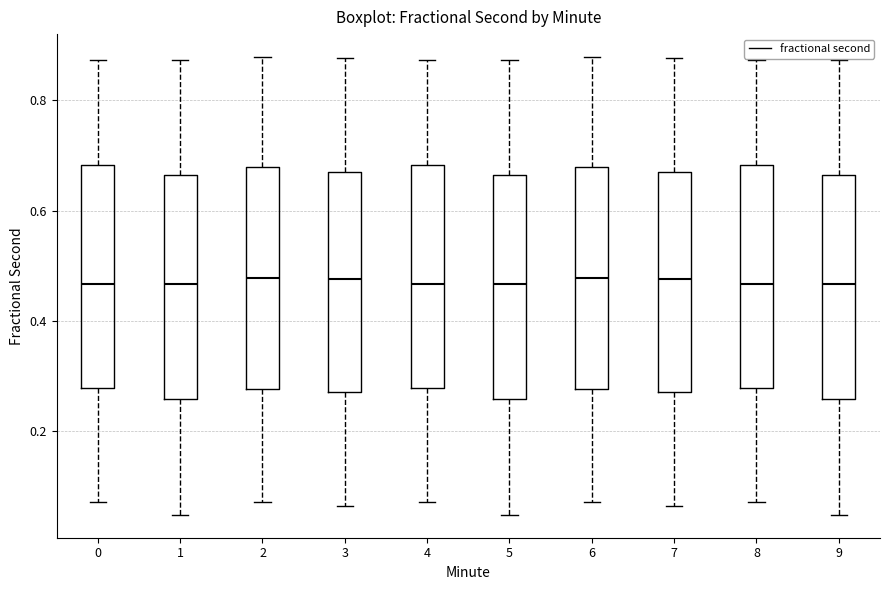

Where is the upper edge of the box at x = 4 on the y-axis? The values are not printed on the chart, so give them approximately, as read against the axis.

0.68